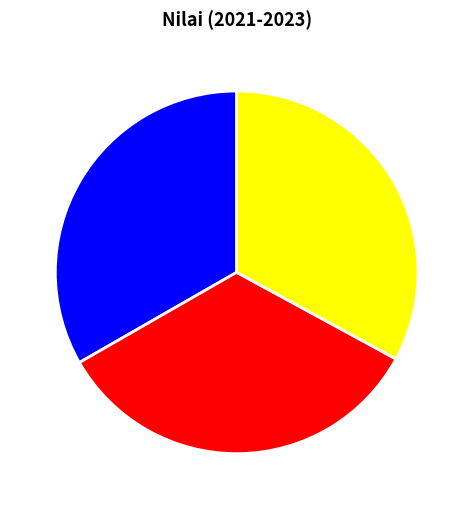

Is there a majority slice in this chart?

No